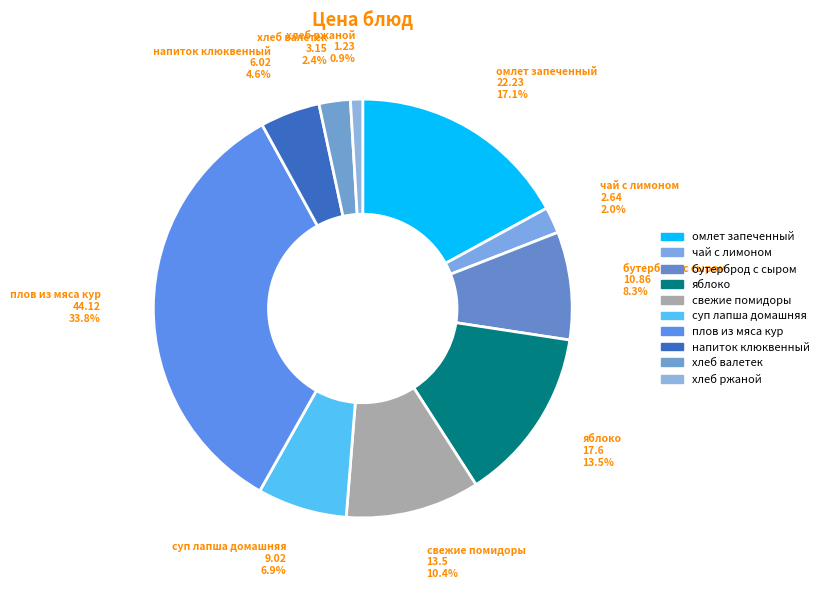

How many slices are in this pie chart?

10